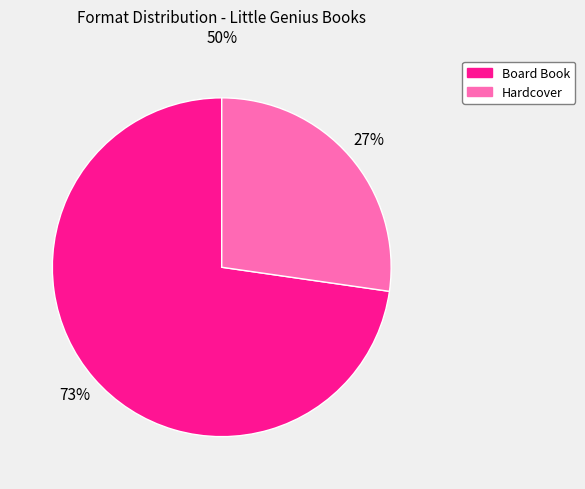

True or false: Hardcover accounts for 27% of the total.

True